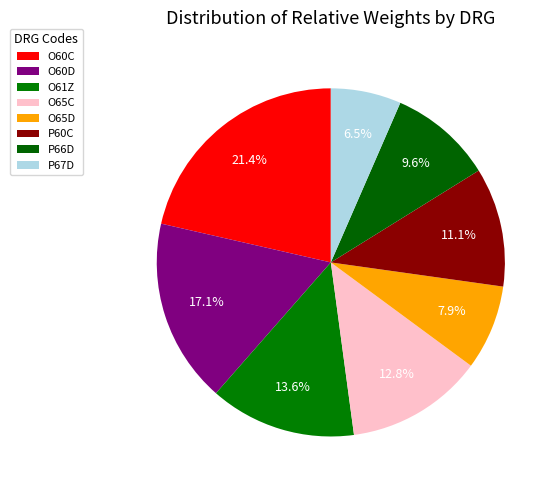

Count the number of slices in the pie.

8